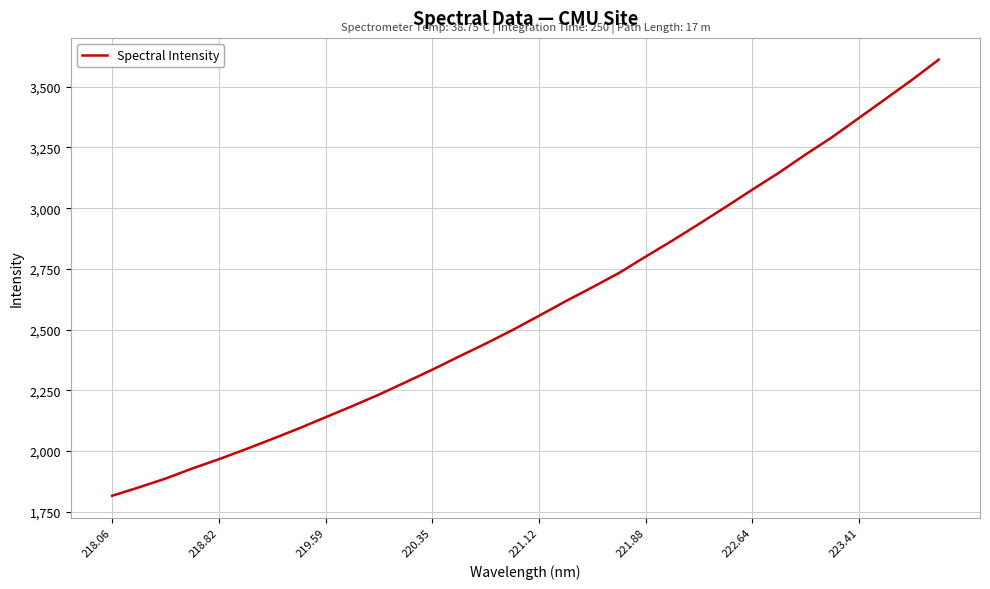

What is the greatest value displayed?

3611.4